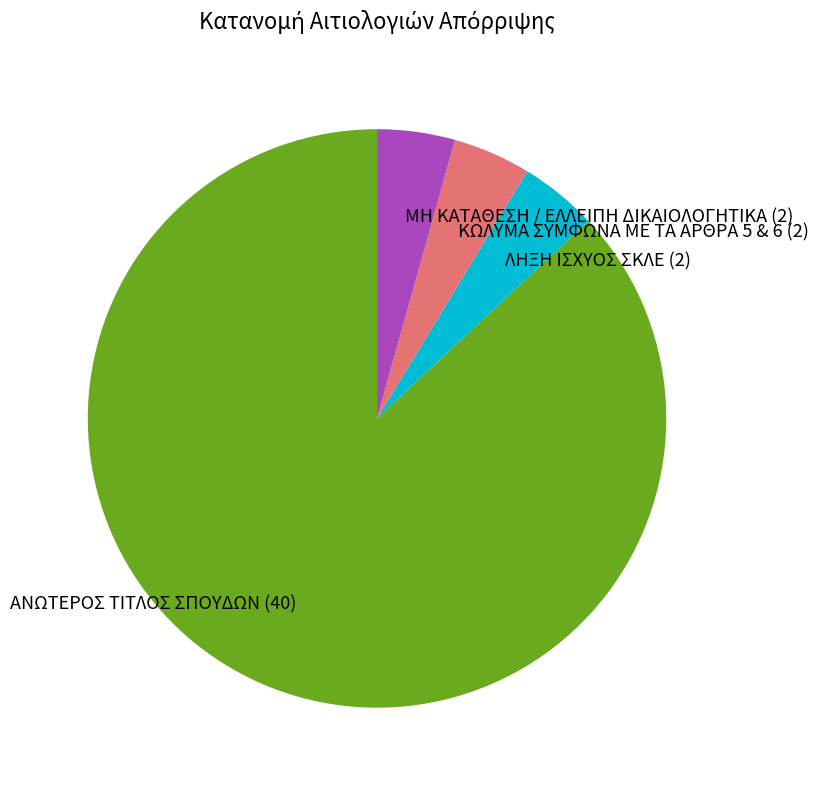

What is the majority slice?

ΑΝΩΤΕΡΟΣ ΤΙΤΛΟΣ ΣΠΟΥΔΩΝ